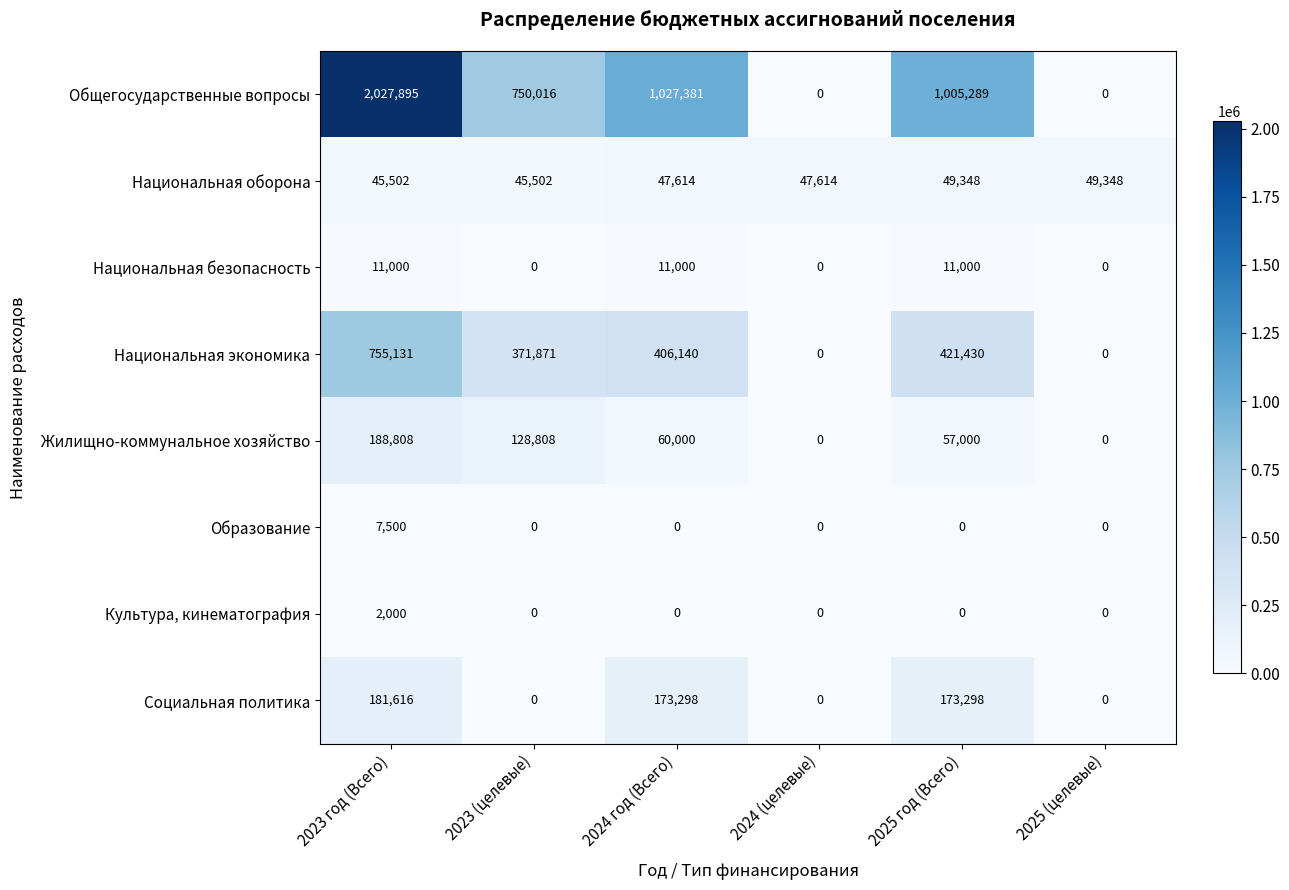

Which series has the largest range (max minus min)?

Общегосударственные вопросы